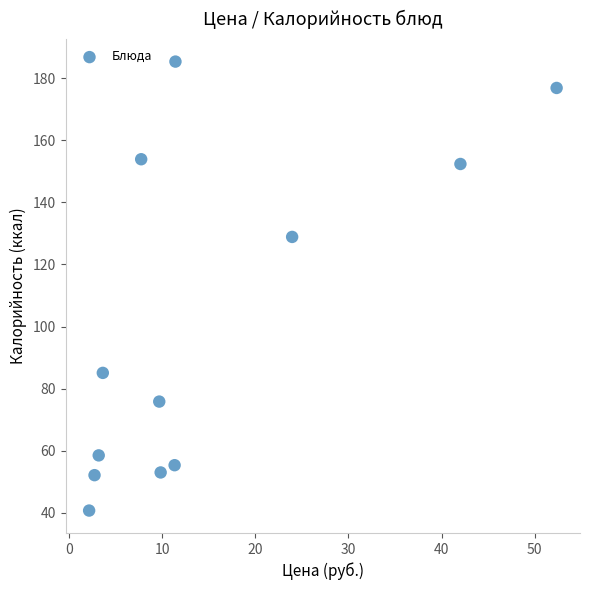

What Y value in the scatter plot is closest to 113?

128.9